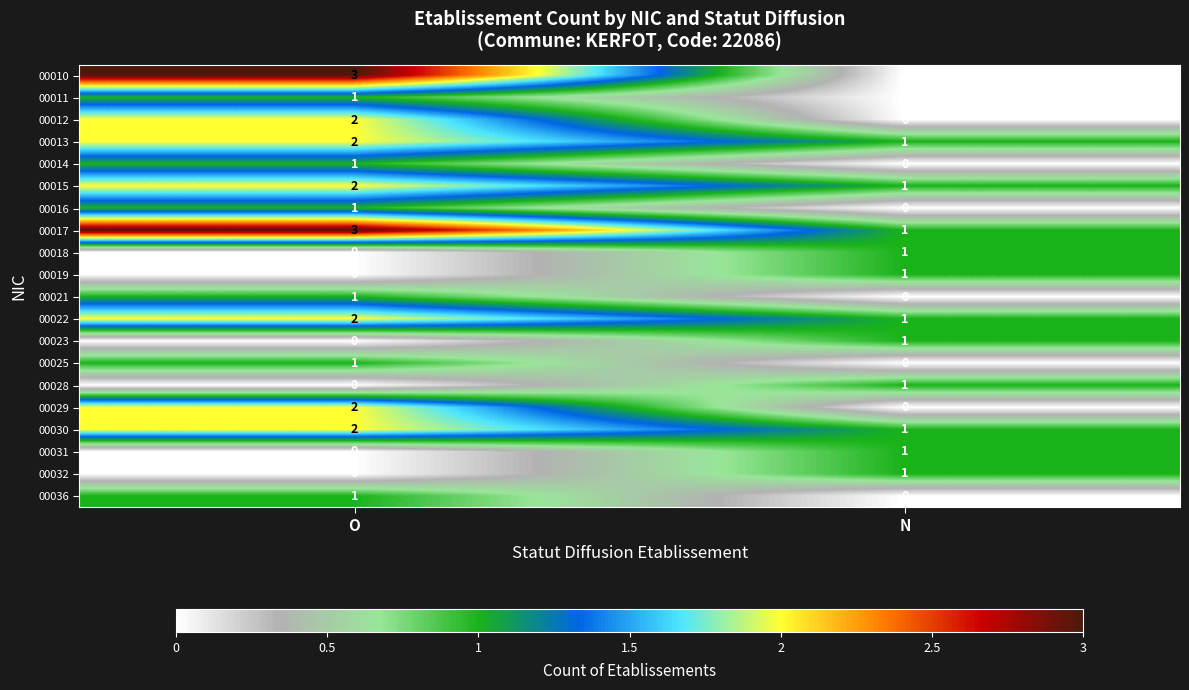

The 00028 series shows 2 at N. True or false?

False